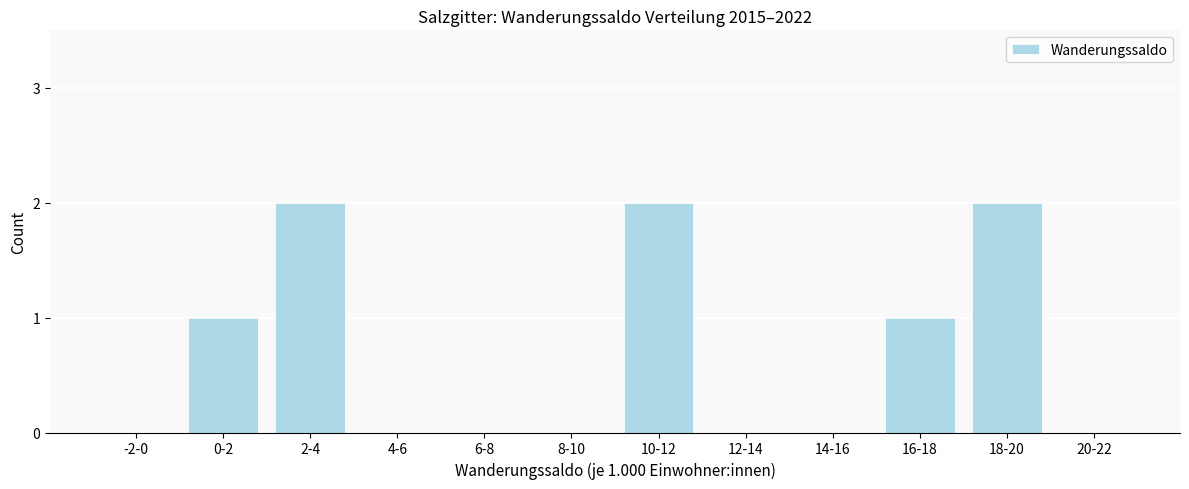

Reading right to left, extract all data points from this chart.

20-22=0	18-20=2	16-18=1	14-16=0	12-14=0	10-12=2	8-10=0	6-8=0	4-6=0	2-4=2	0-2=1	-2-0=0